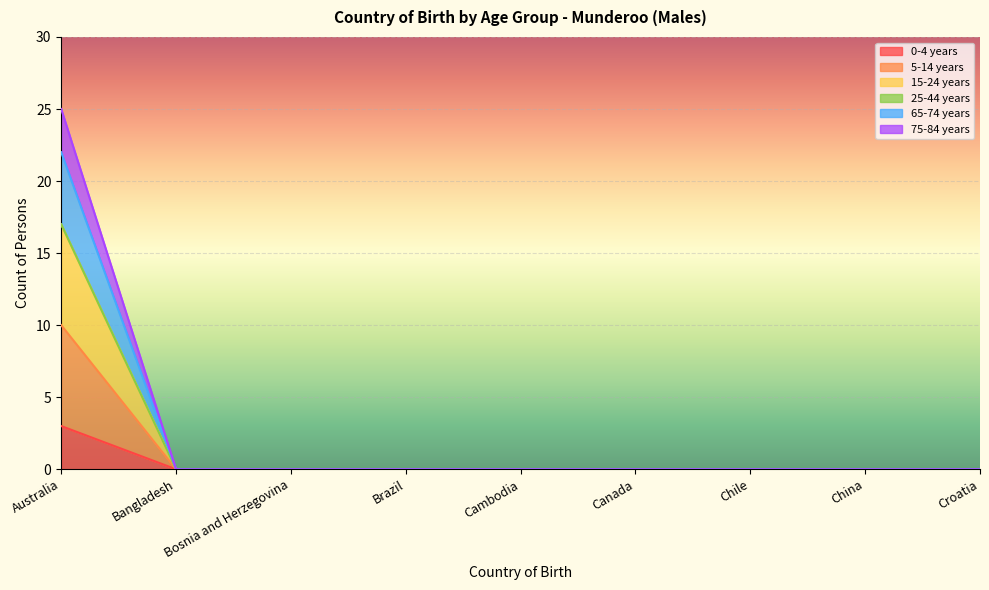

Does the chart display data point markers on the line(s)?

No